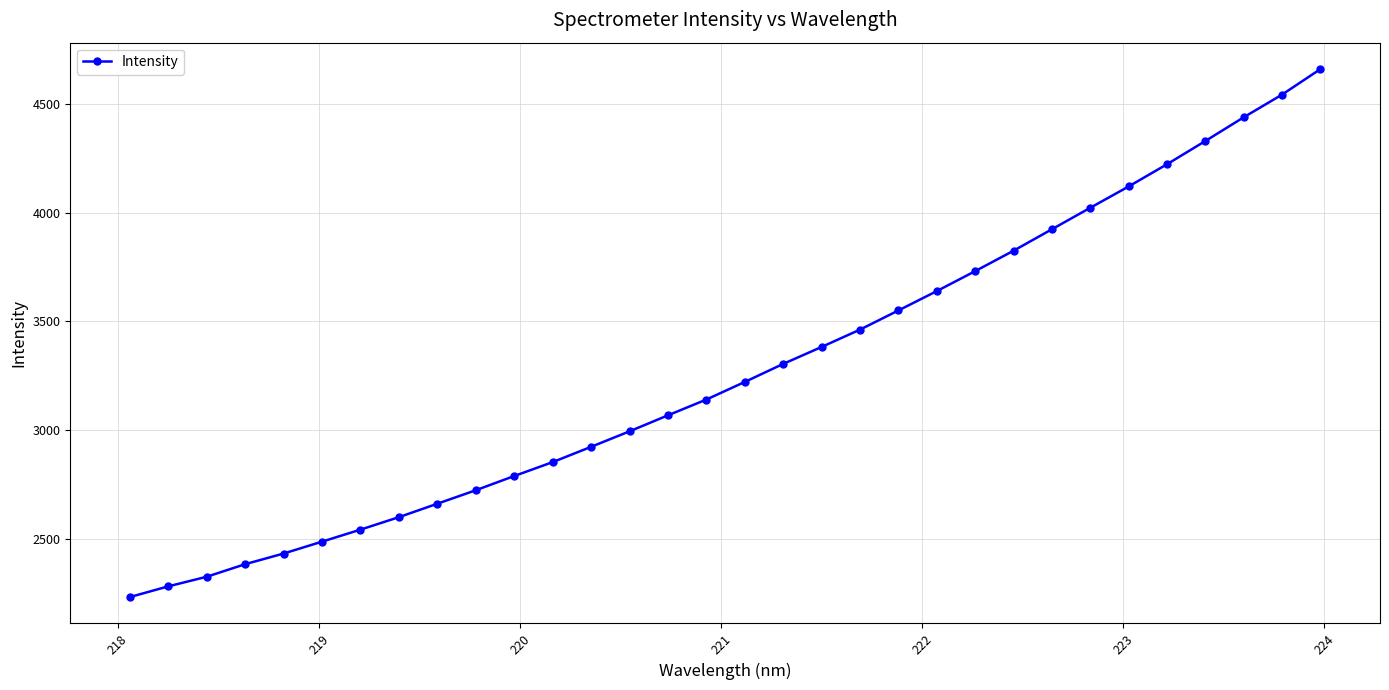

True or false: there are more than 2 points higher than both neighbors.

False